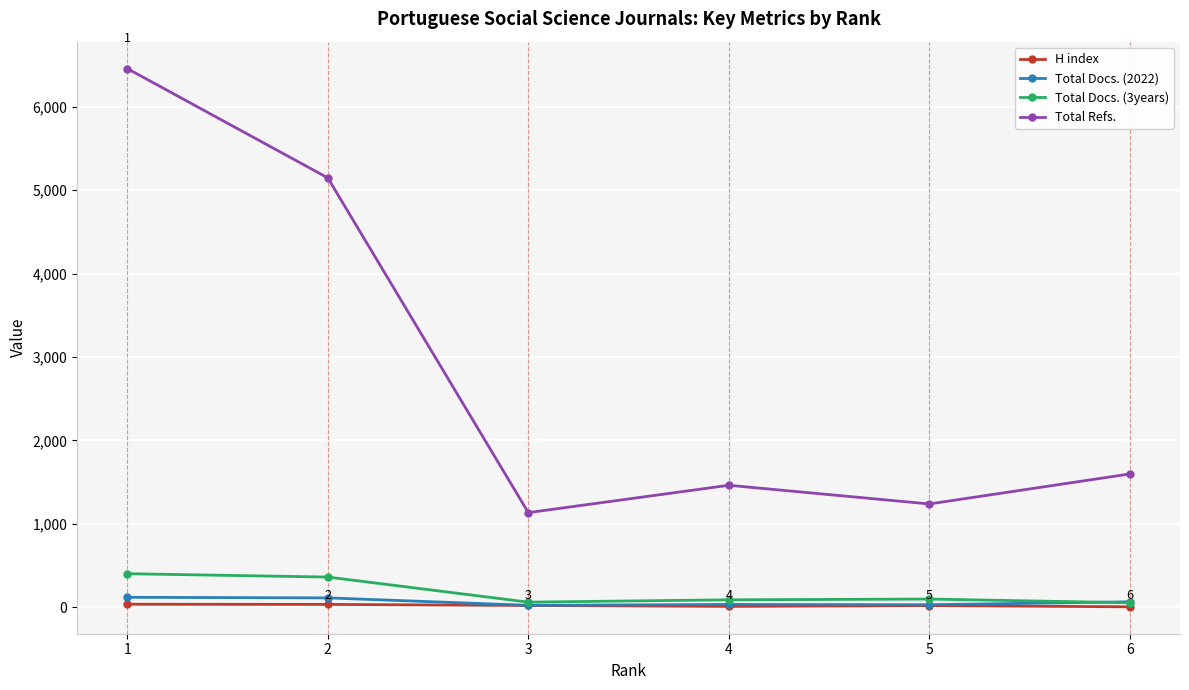

Between 1 and 5, which series saw the biggest shift?

Total Refs.